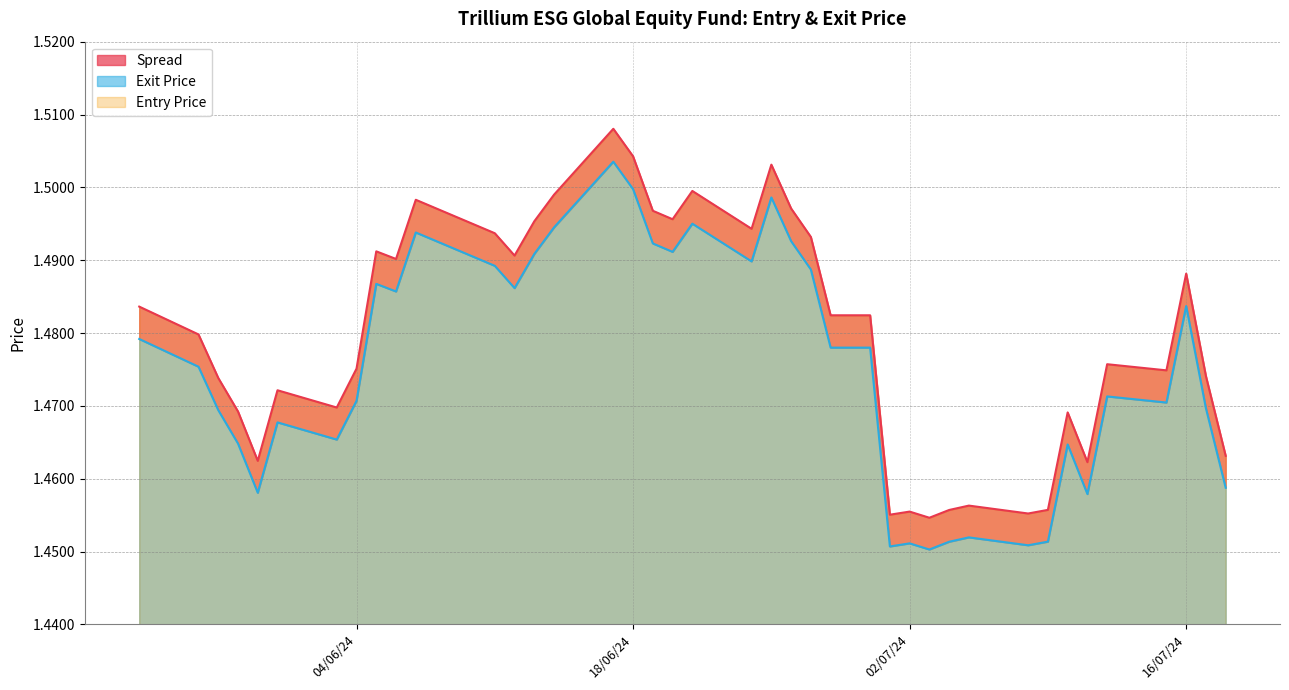

True or false: Entry Price and Exit Price cross at least once.

False